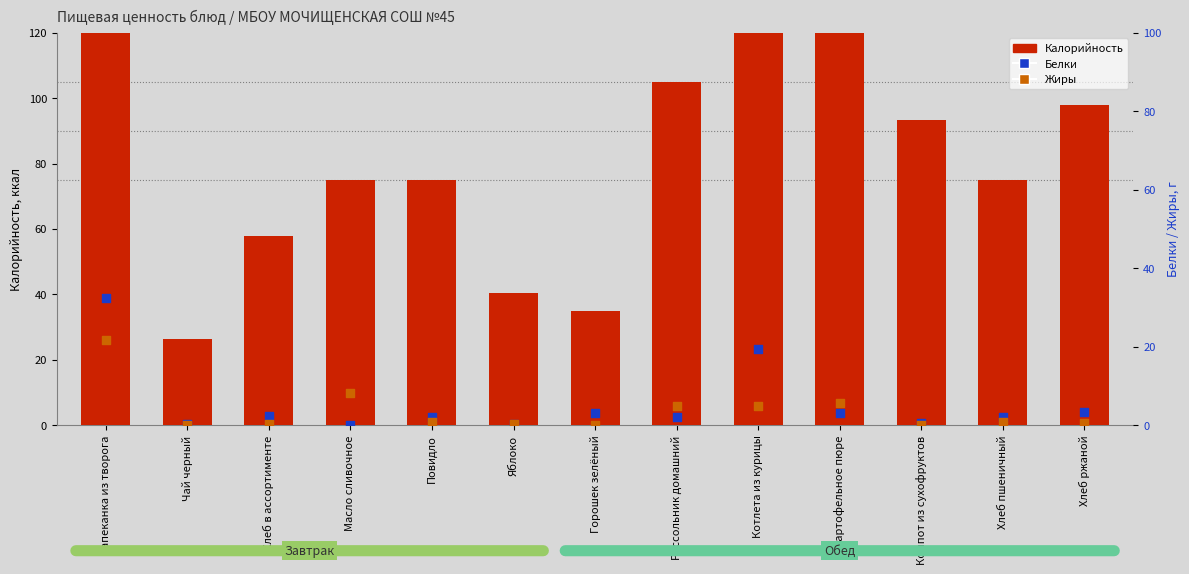

At which category is the sum across all series the highest?

Запеканка из творога